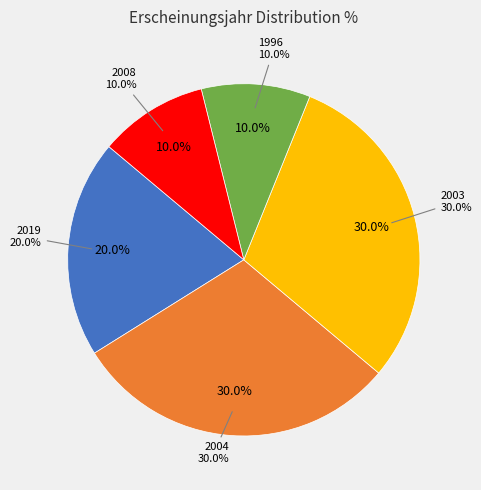

Is it true that 2003 is 43% of the pie?

False